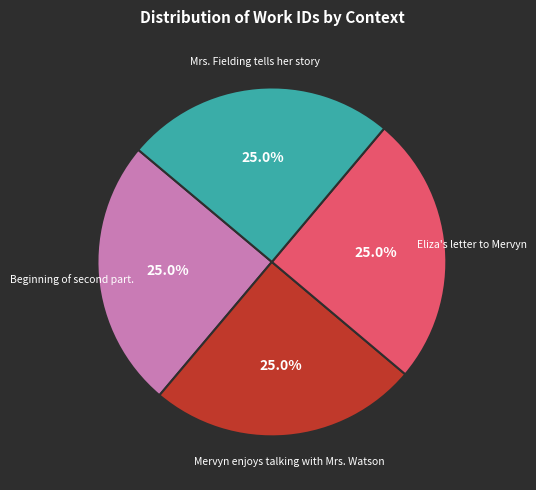

How many segments does this pie chart have?

4